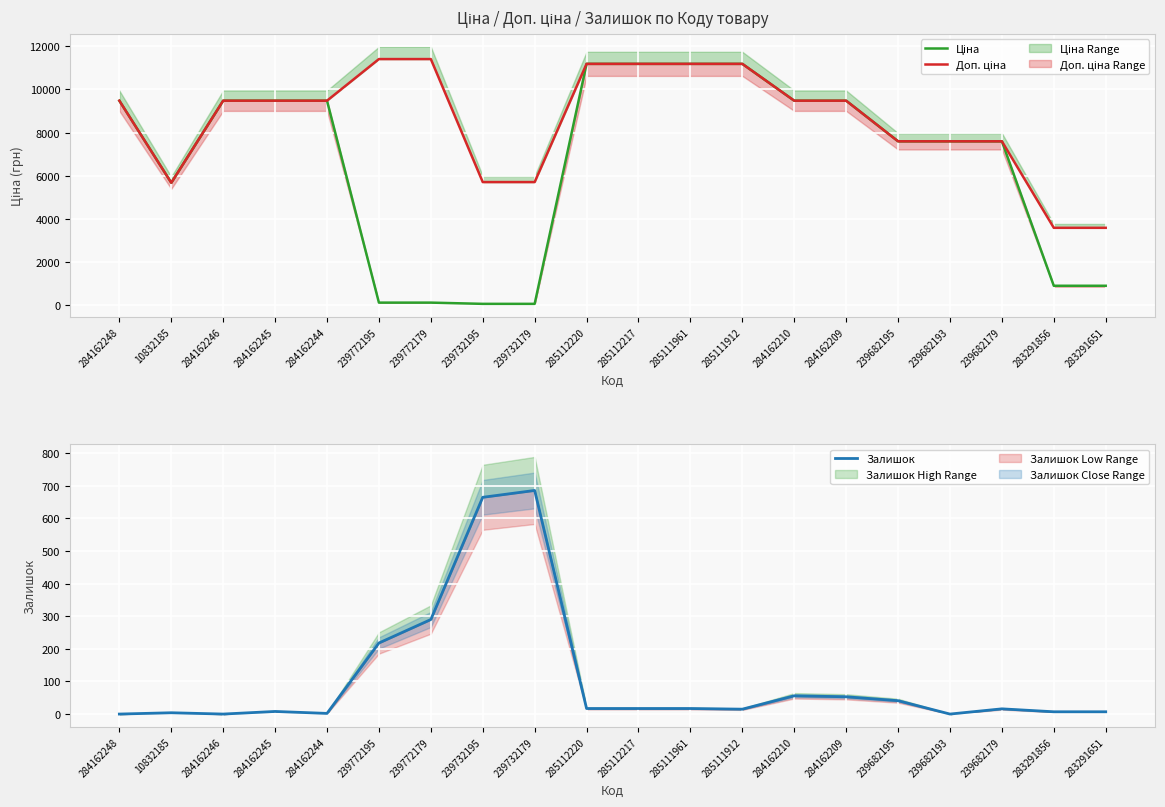

Where is the first local minimum for Доп. ціна?

10832185